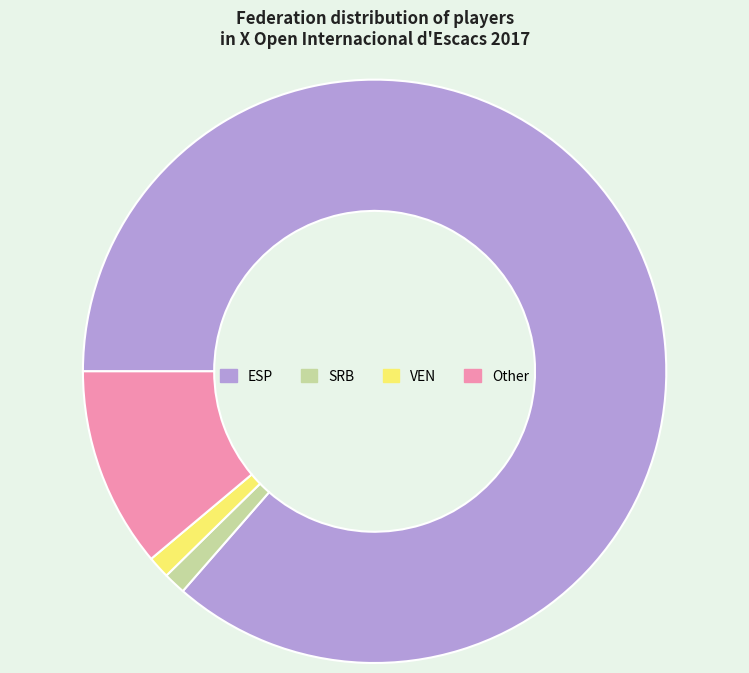

Between Other and VEN, which is larger?

Other